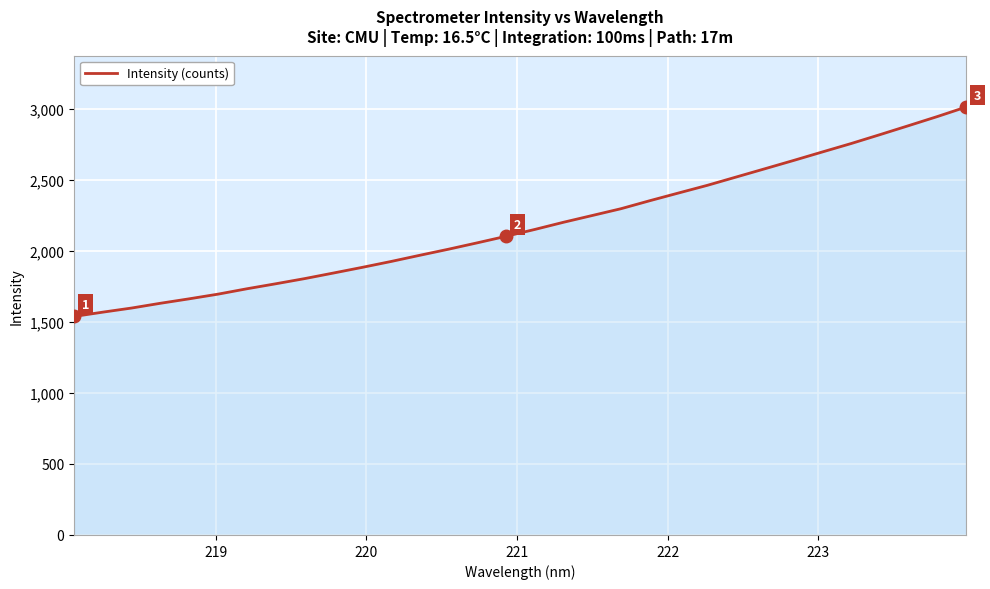

What is the maximum value shown in the chart?

3012.5